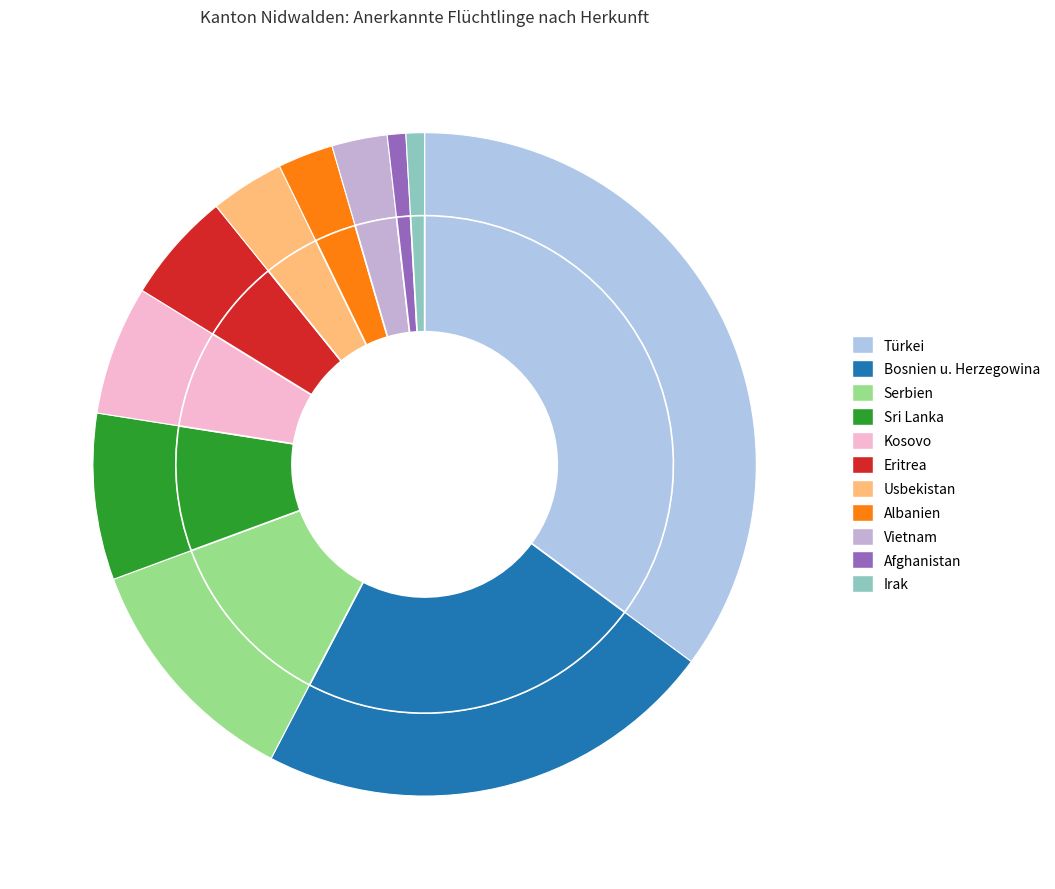

How many segments does this pie chart have?

11